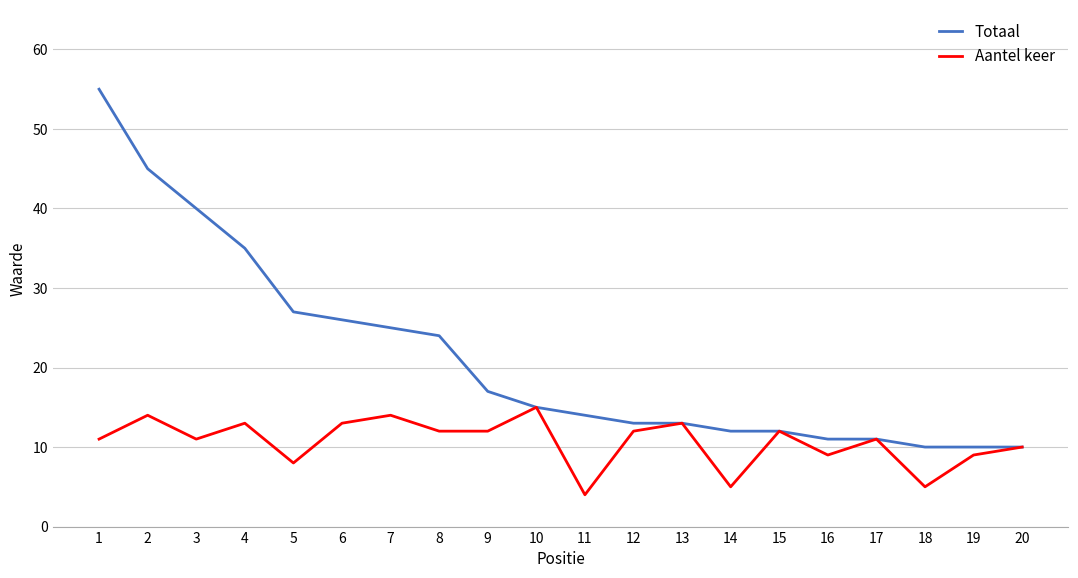

List the series in order of their overall mean, highest first.

Totaal, Aantel keer